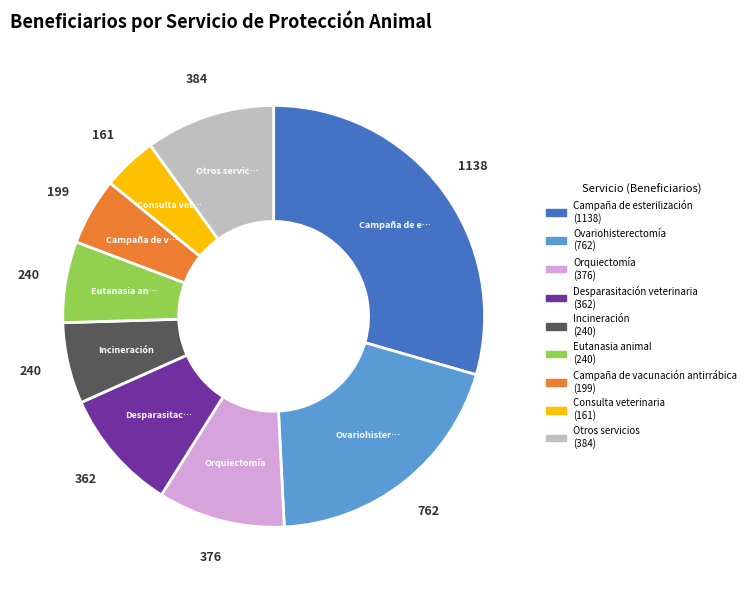

Is there a majority slice in this chart?

No